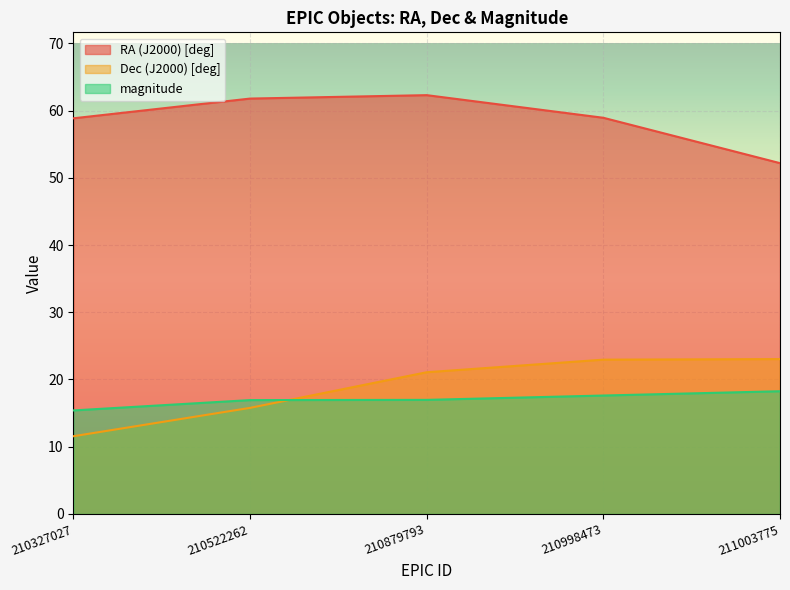

List the labels in order of RA (J2000) [deg] value, smallest first.

211003775, 210327027, 210998473, 210522262, 210879793